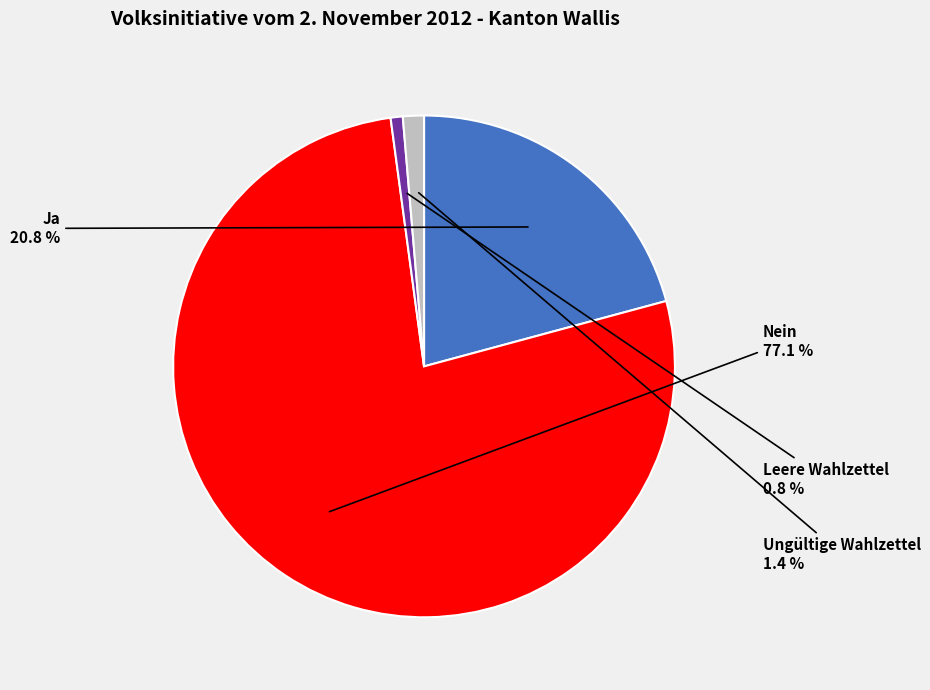

Does any single category account for the majority?

Yes